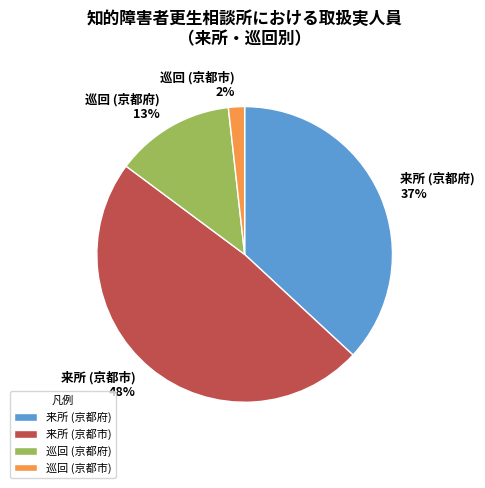

Between 来所 (京都市) and 巡回 (京都府), which is larger?

来所 (京都市)